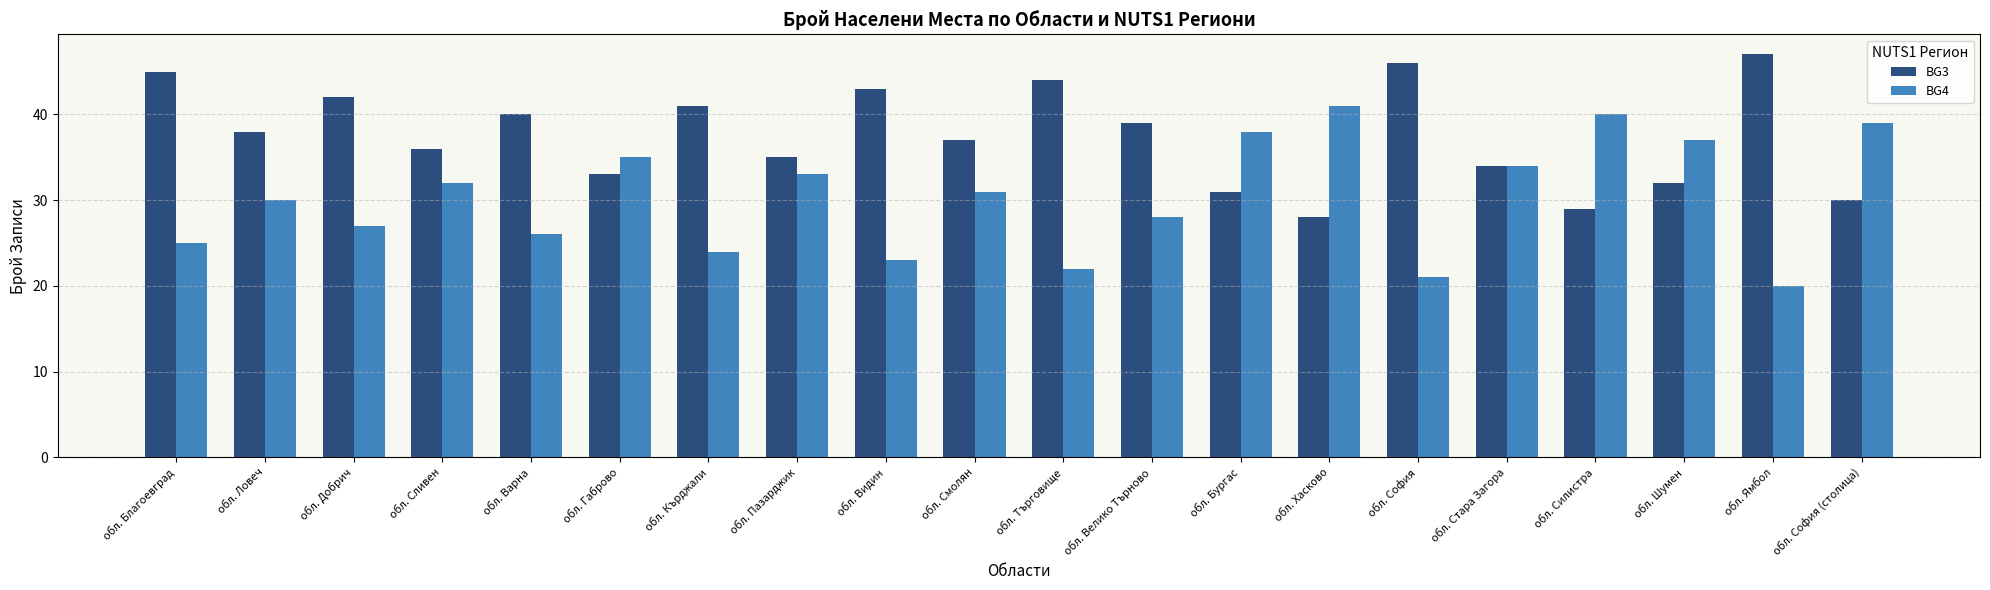

What is the difference between the highest and lowest values at обл. Видин?

20